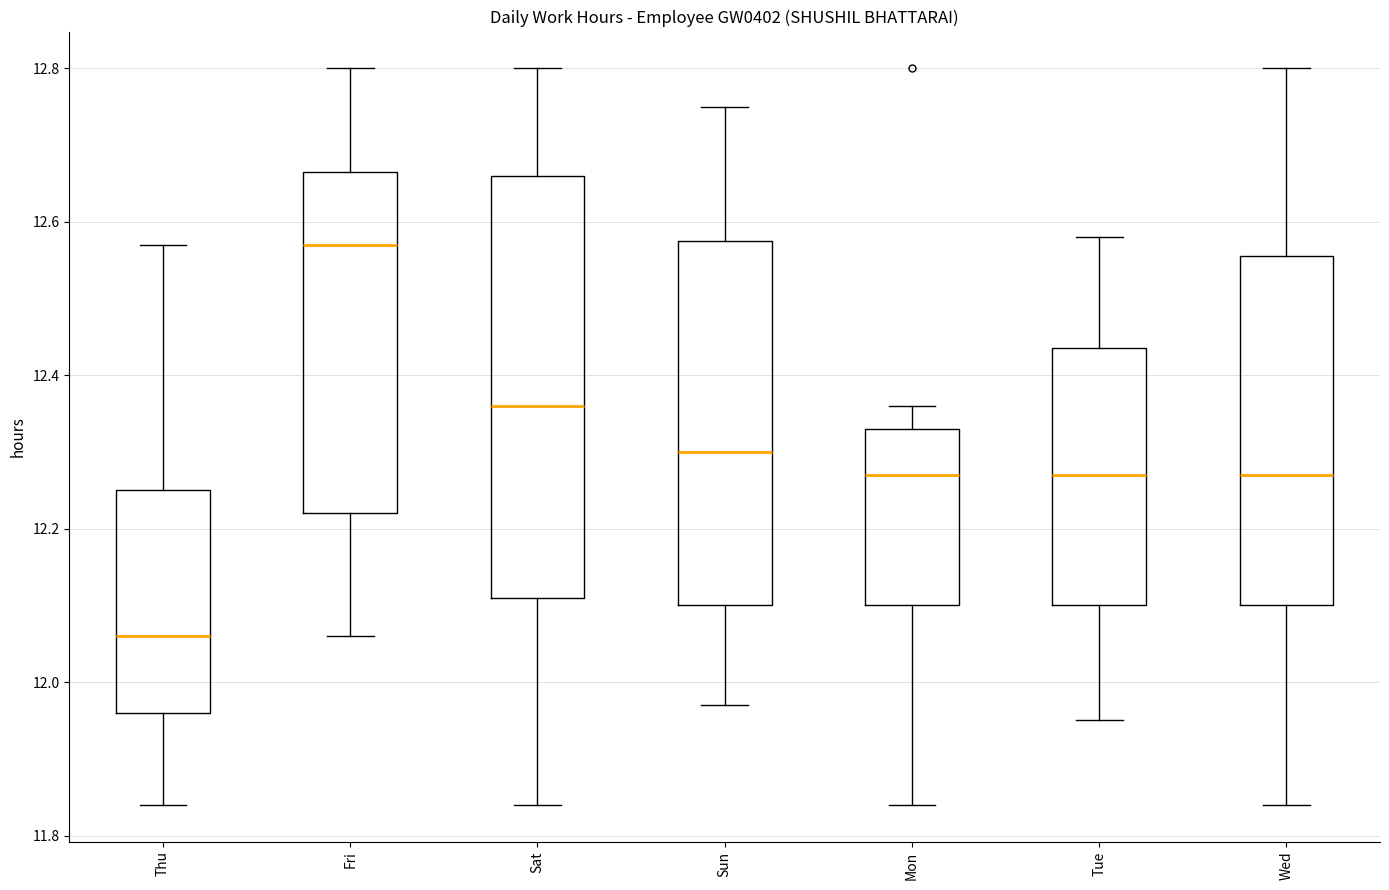

Which box has the lowest median line?

Thu